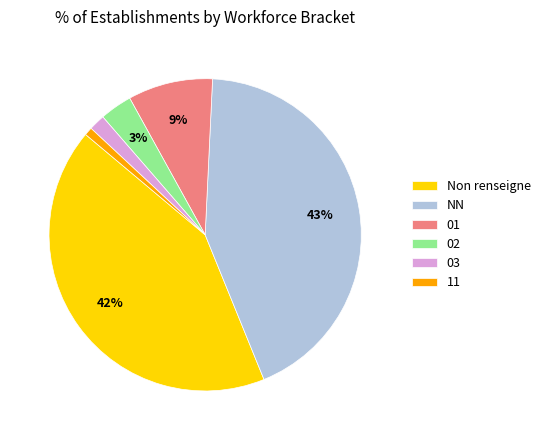

What is the smallest slice in the pie chart?

11